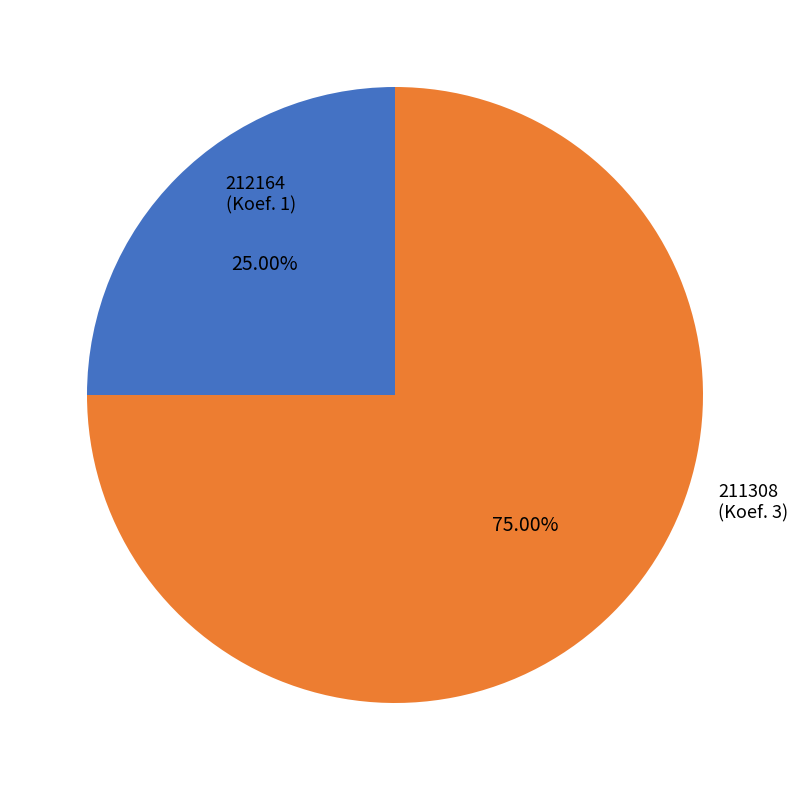

Count the number of slices in the pie.

2